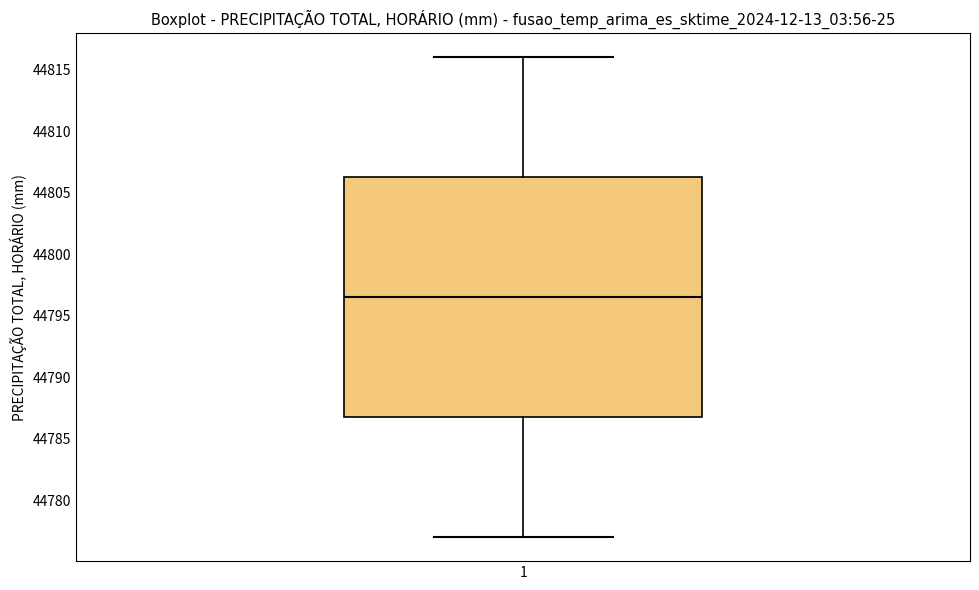

Where does the upper whisker of the box at x = 1 end on the y-axis? The values are not printed on the chart, so give them approximately, as read against the axis.

44816.0